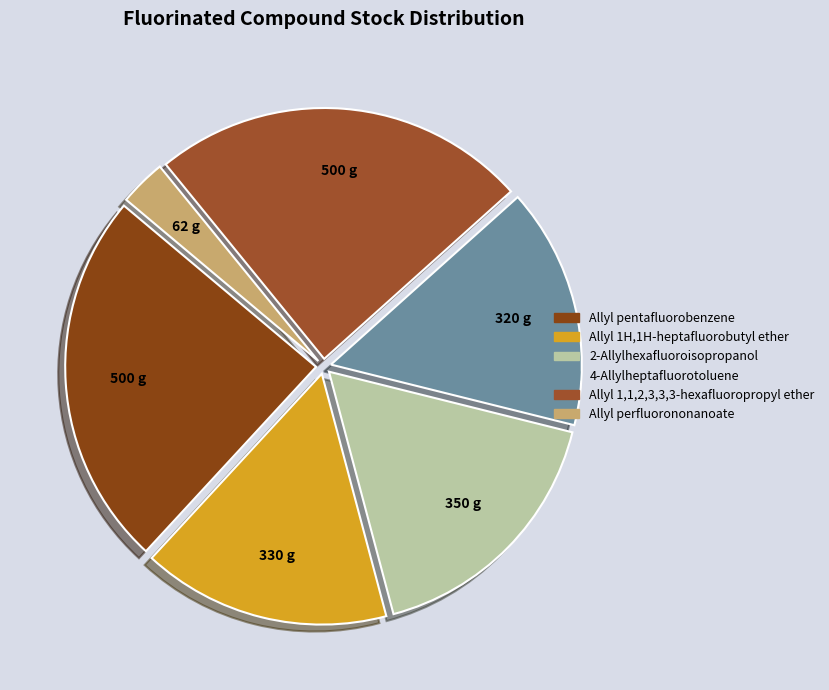

What percentage is the 2-Allylhexafluoroisopropanol slice, to the nearest percent?

17%